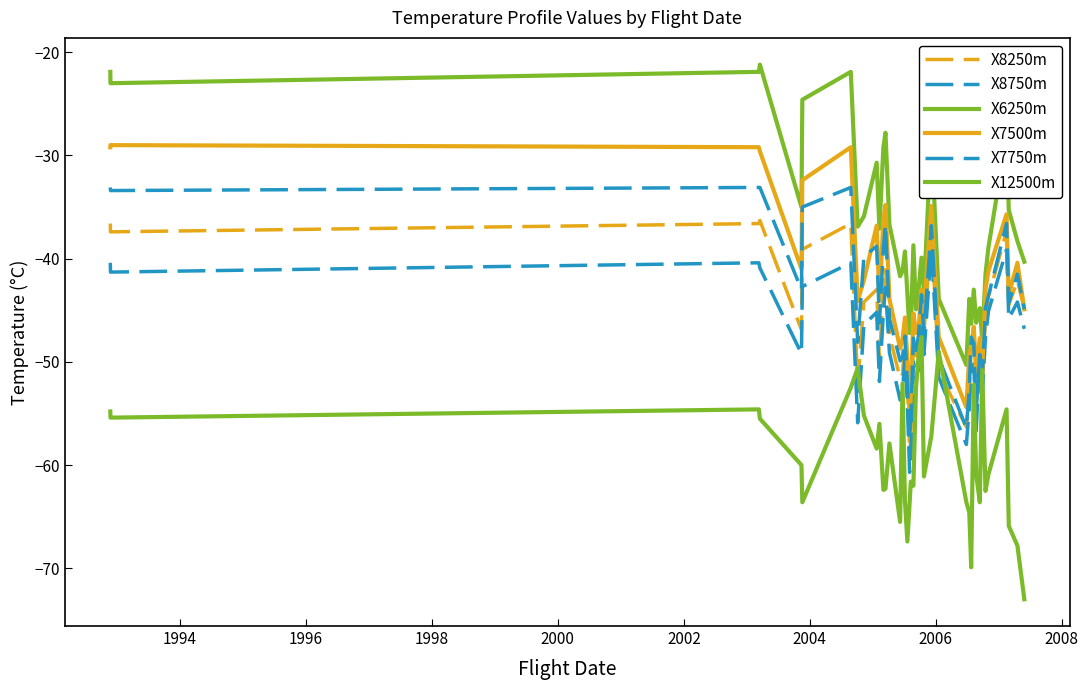

What is the difference between the maximum and second lowest values in the X7750m series?

23.3